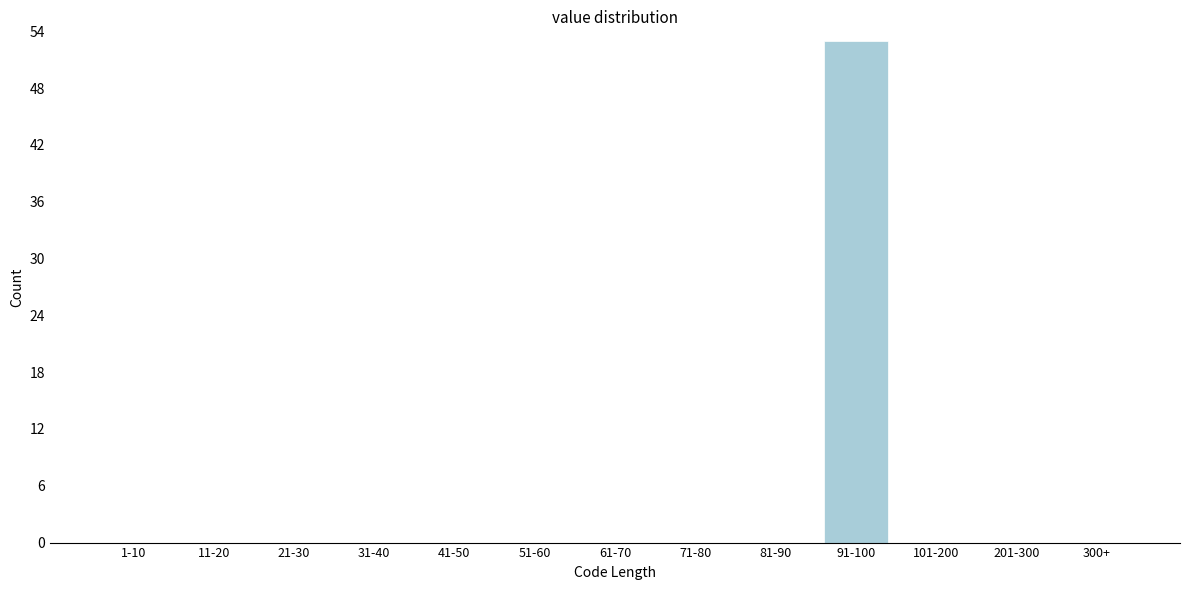

Reading left to right, list all the values displayed in this chart.

1-10=0	11-20=0	21-30=0	31-40=0	41-50=0	51-60=0	61-70=0	71-80=0	81-90=0	91-100=53	101-200=0	201-300=0	300+=0